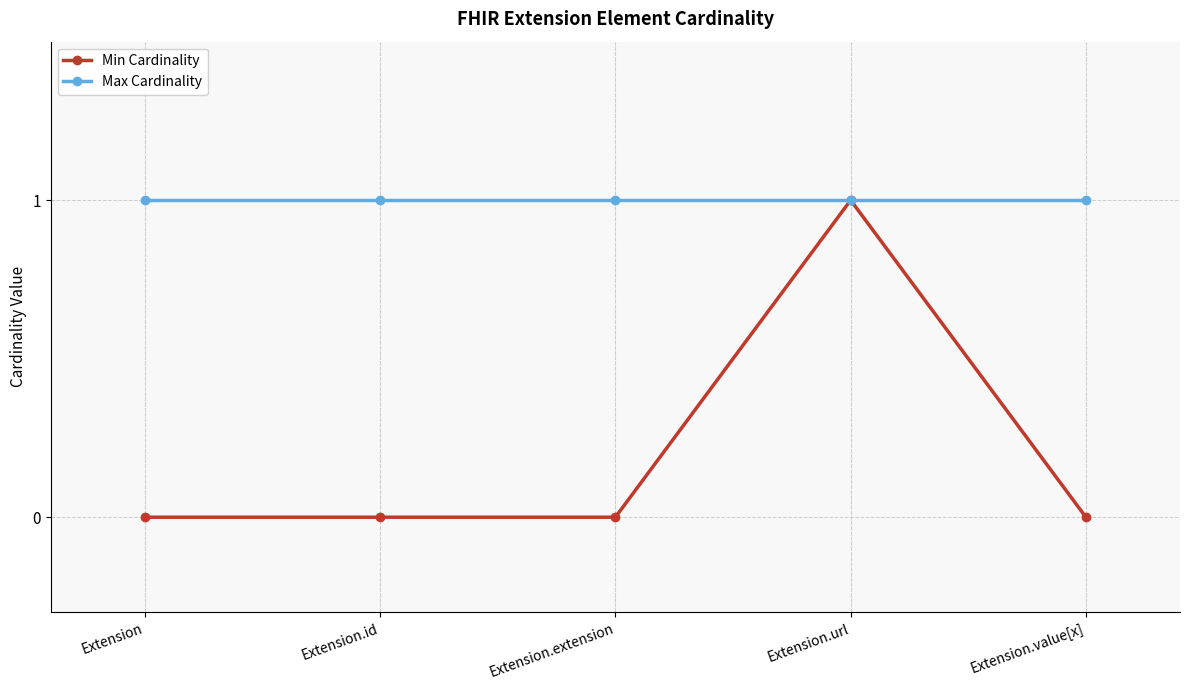

True or false: Min Cardinality has more than 2 points higher than both neighbors.

False